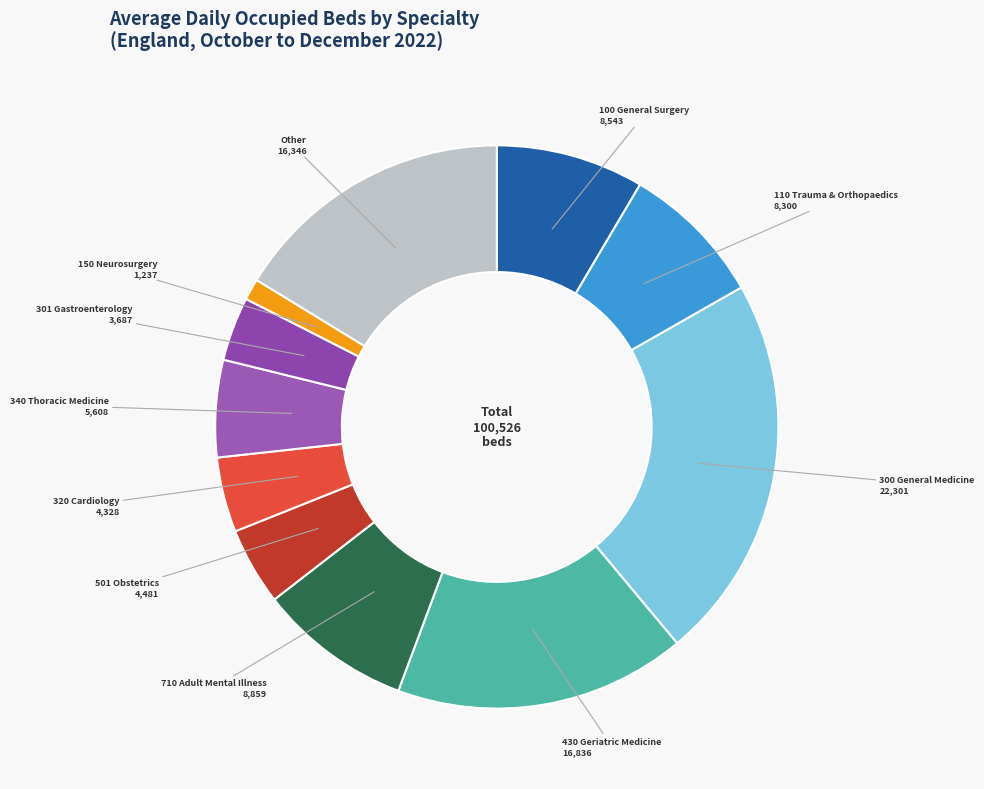

Is there a majority slice in this chart?

No